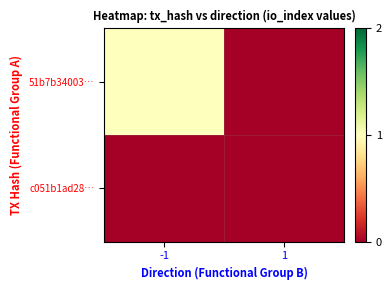

How many data points does each series have?

2